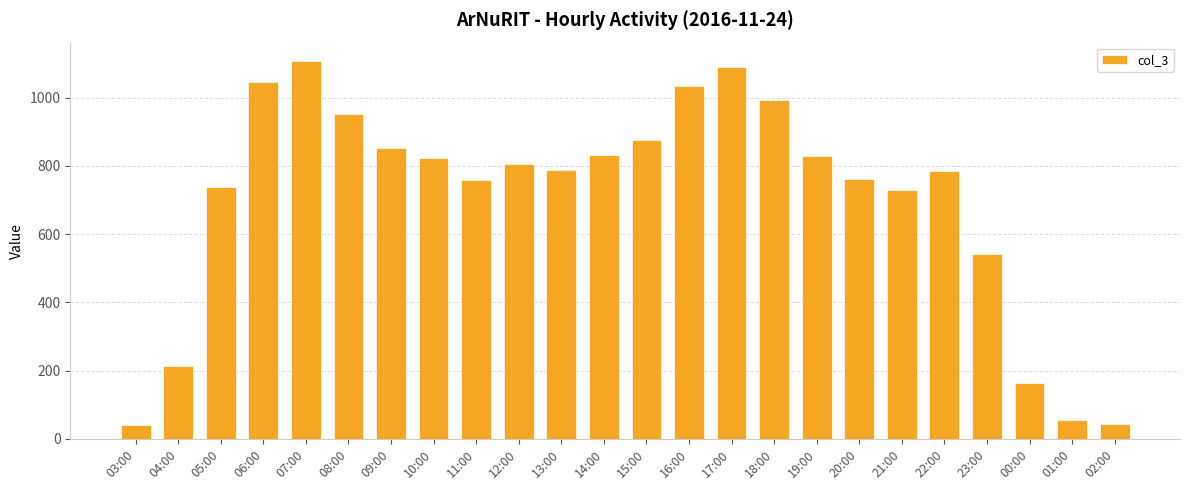

Is it true that the value at 03:00 is 40?

True